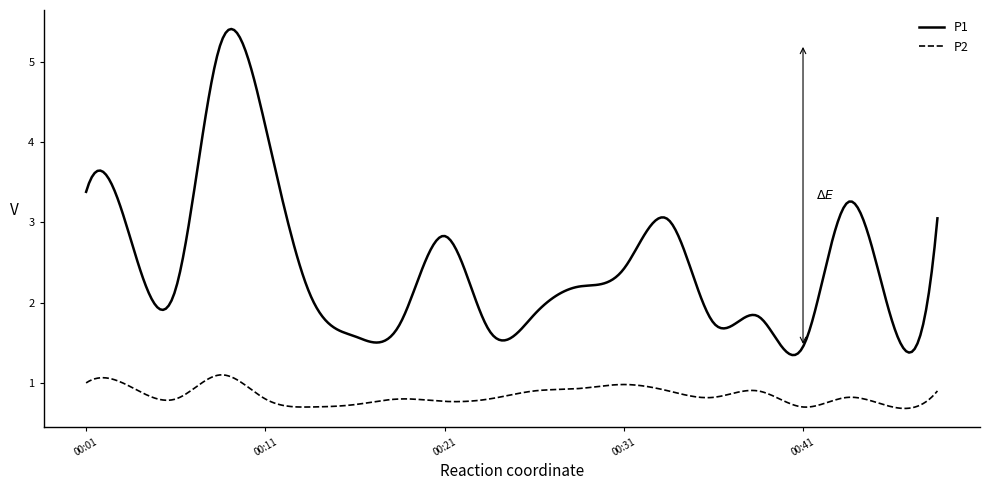

Rank the series by their maximum value, from highest to lowest.

P1, P2